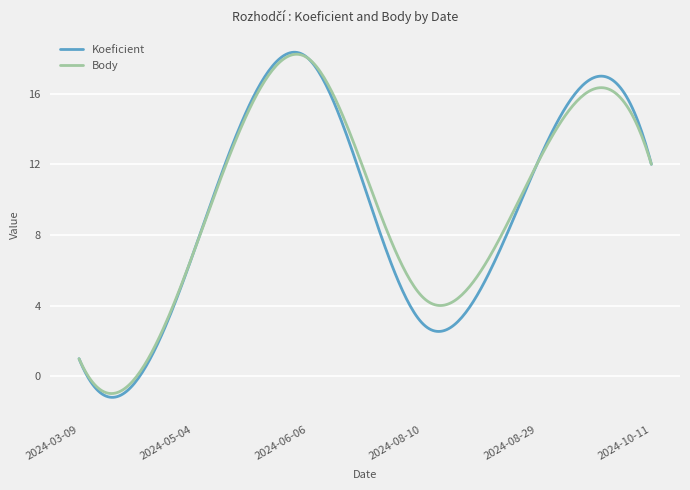

What is the greatest value displayed?

18.3